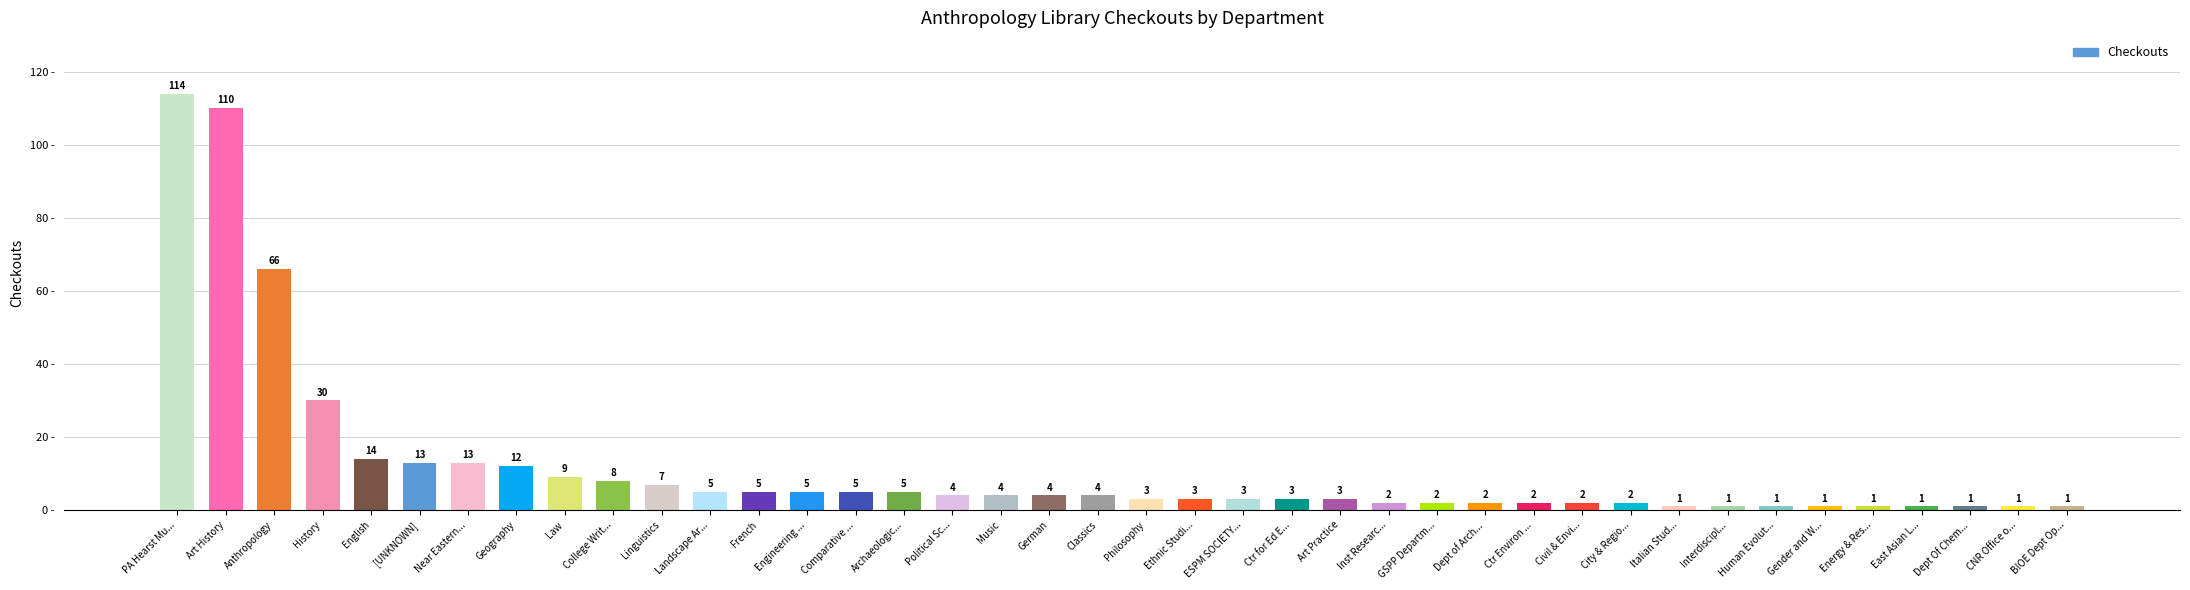

Which label corresponds to the largest value in the chart?

PA Hearst Mu...